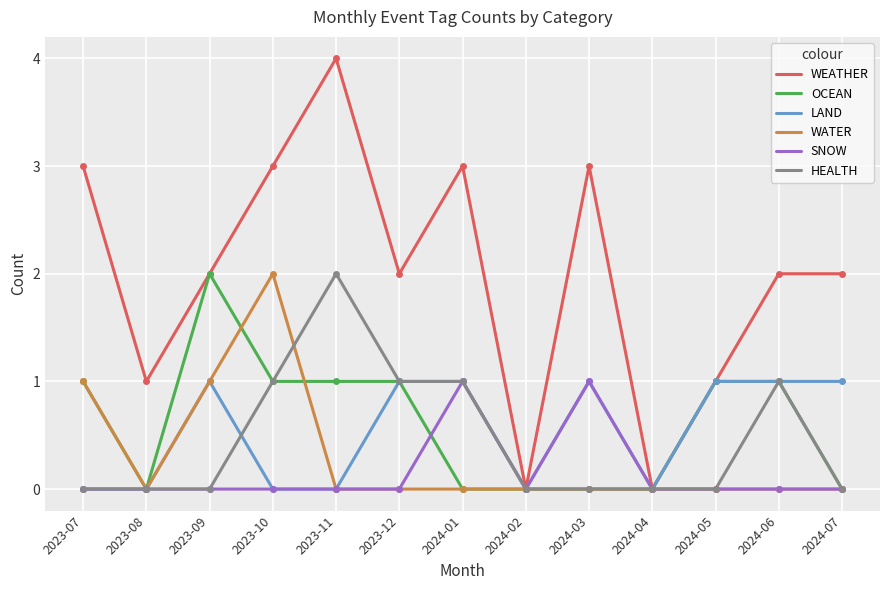

What is the maximum value shown in the chart?

4